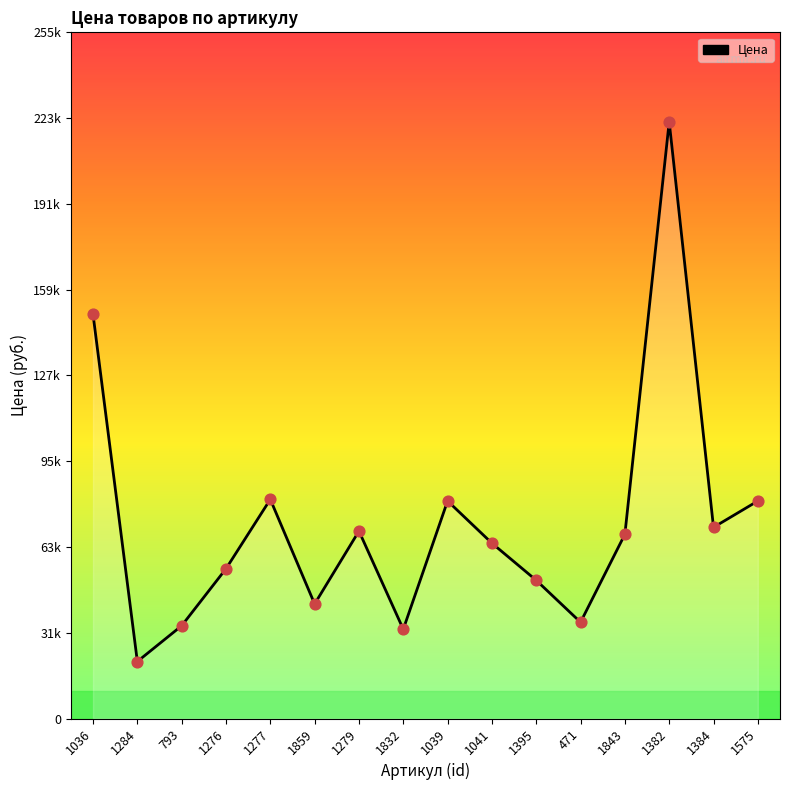

What is the change in value from 1395 to 1575?

+29500